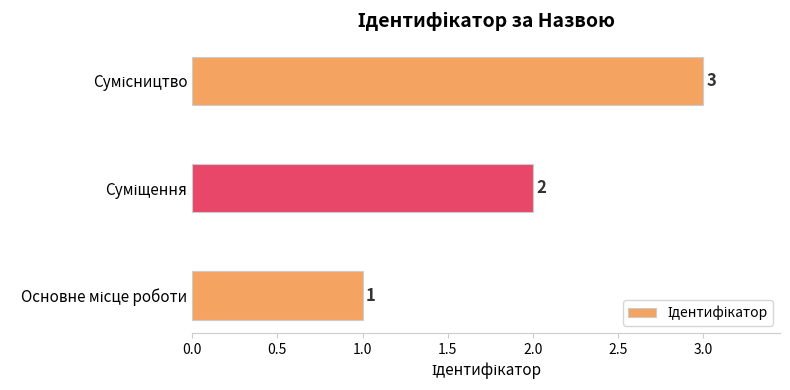

Count the values in the range 1 to 3.

3